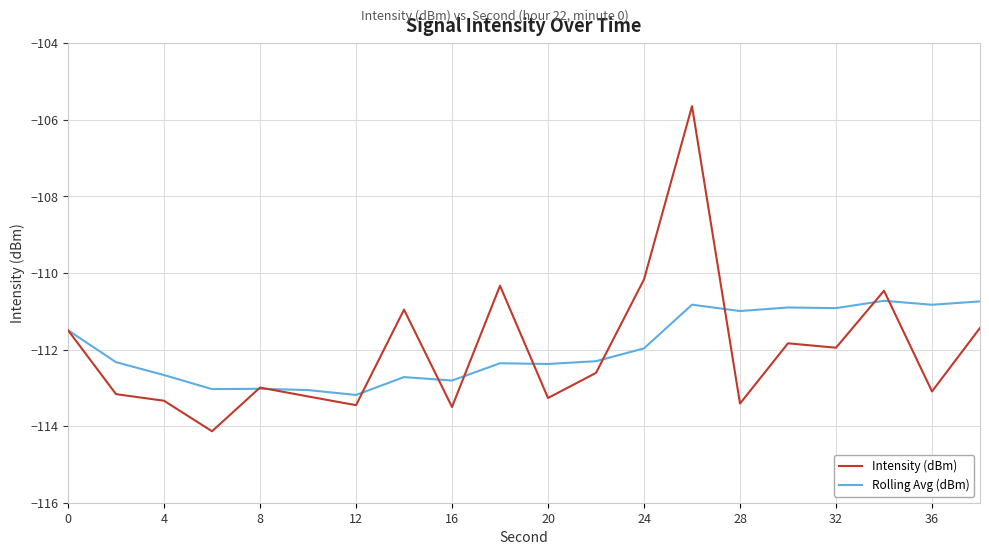

What is the minimum value for Intensity (dBm)?

-114.1